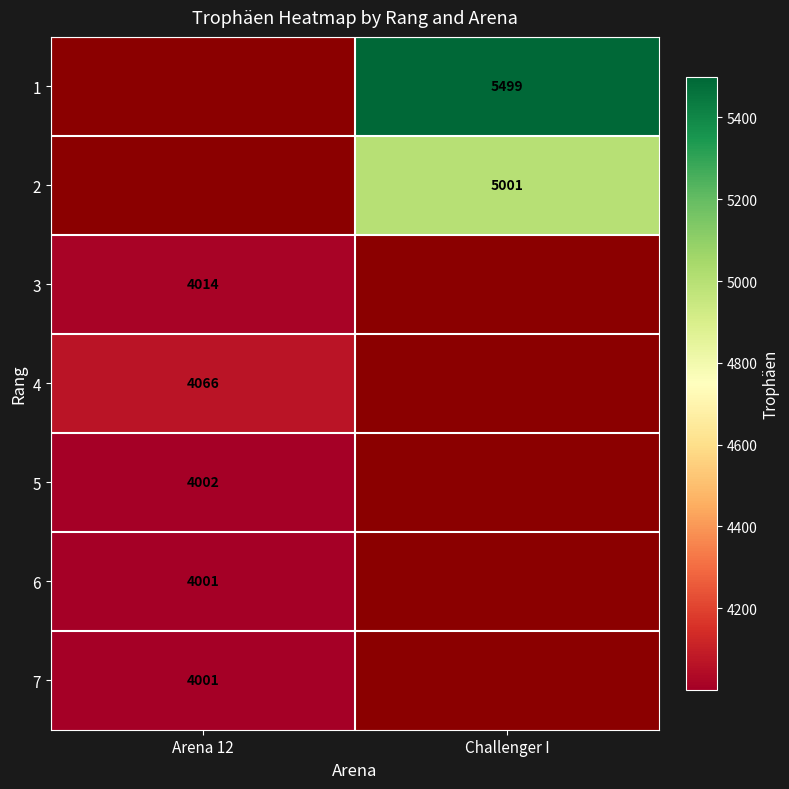

The 6 series shows 1316 at Arena 12. True or false?

False